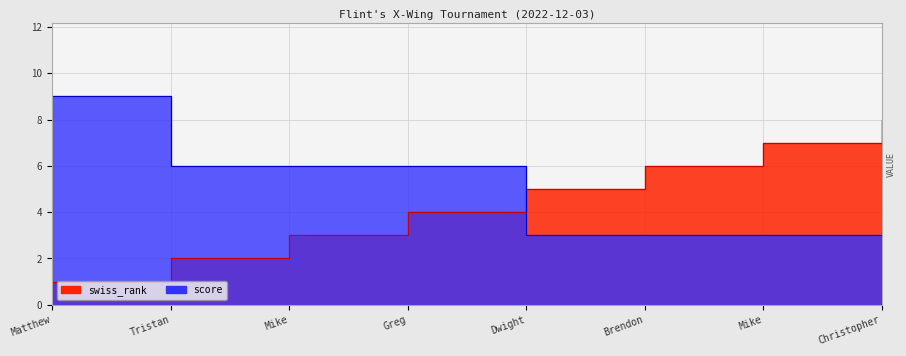

Rank the series by their maximum value, from lowest to highest.

swiss_rank, score